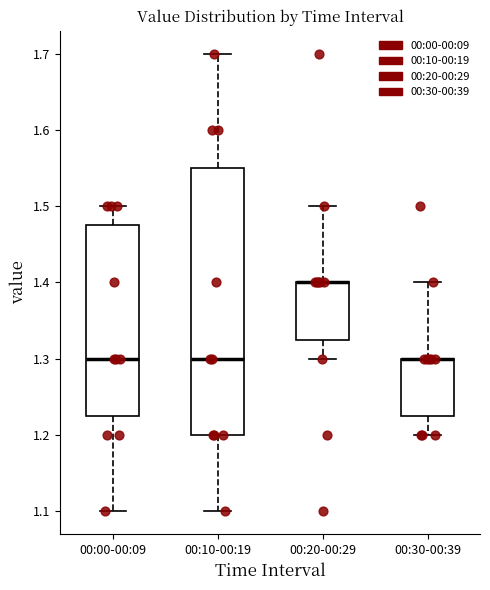

Reading left to right, transcribe this box plot: for each box, give where its median line is, the range the box spans, and where its two whiskers end, as read against the y-axis. The values are not printed on the chart, so give them approximately, as read against the axis.

00:00-00:09: median 1.30, box 1.23 to 1.48, whiskers 1.10 to 1.50
00:10-00:19: median 1.30, box 1.20 to 1.55, whiskers 1.10 to 1.70
00:20-00:29: median 1.40 (drawn on the box's upper edge), box 1.33 to 1.40, whiskers 1.30 to 1.50
00:30-00:39: median 1.30 (drawn on the box's upper edge), box 1.23 to 1.30, whiskers 1.20 to 1.40